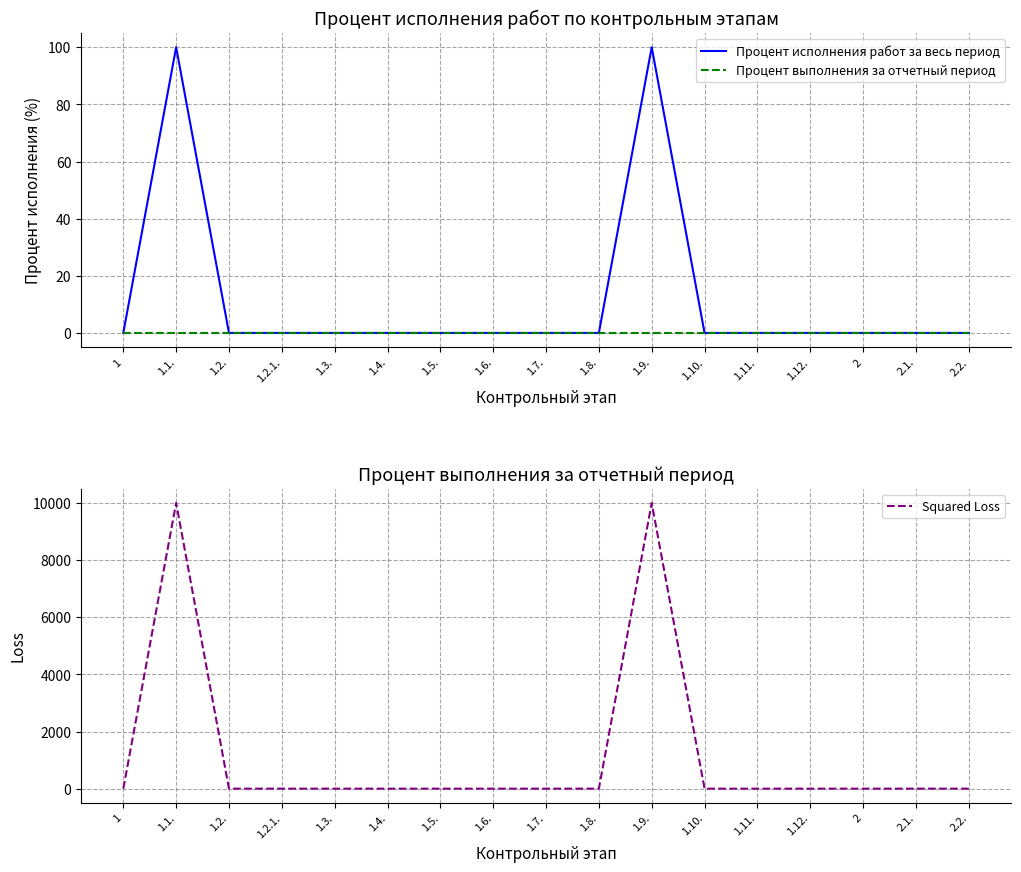

The Процент исполнения работ за весь период series shows -42 at 1.5.. True or false?

False